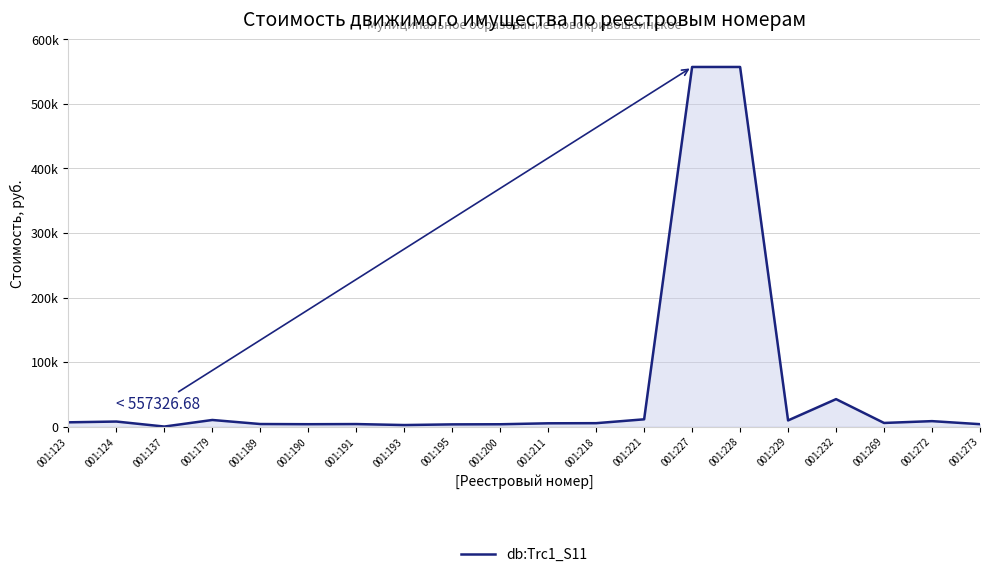

Does the chart have visible grid lines?

Yes